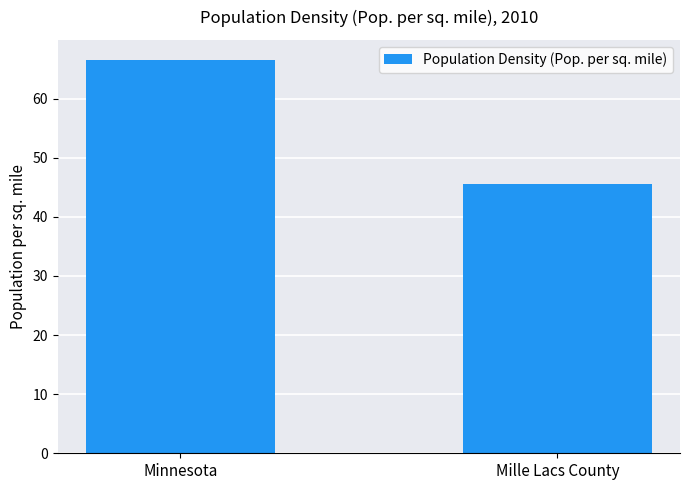

At which category does the chart reach its peak across all series?

Minnesota